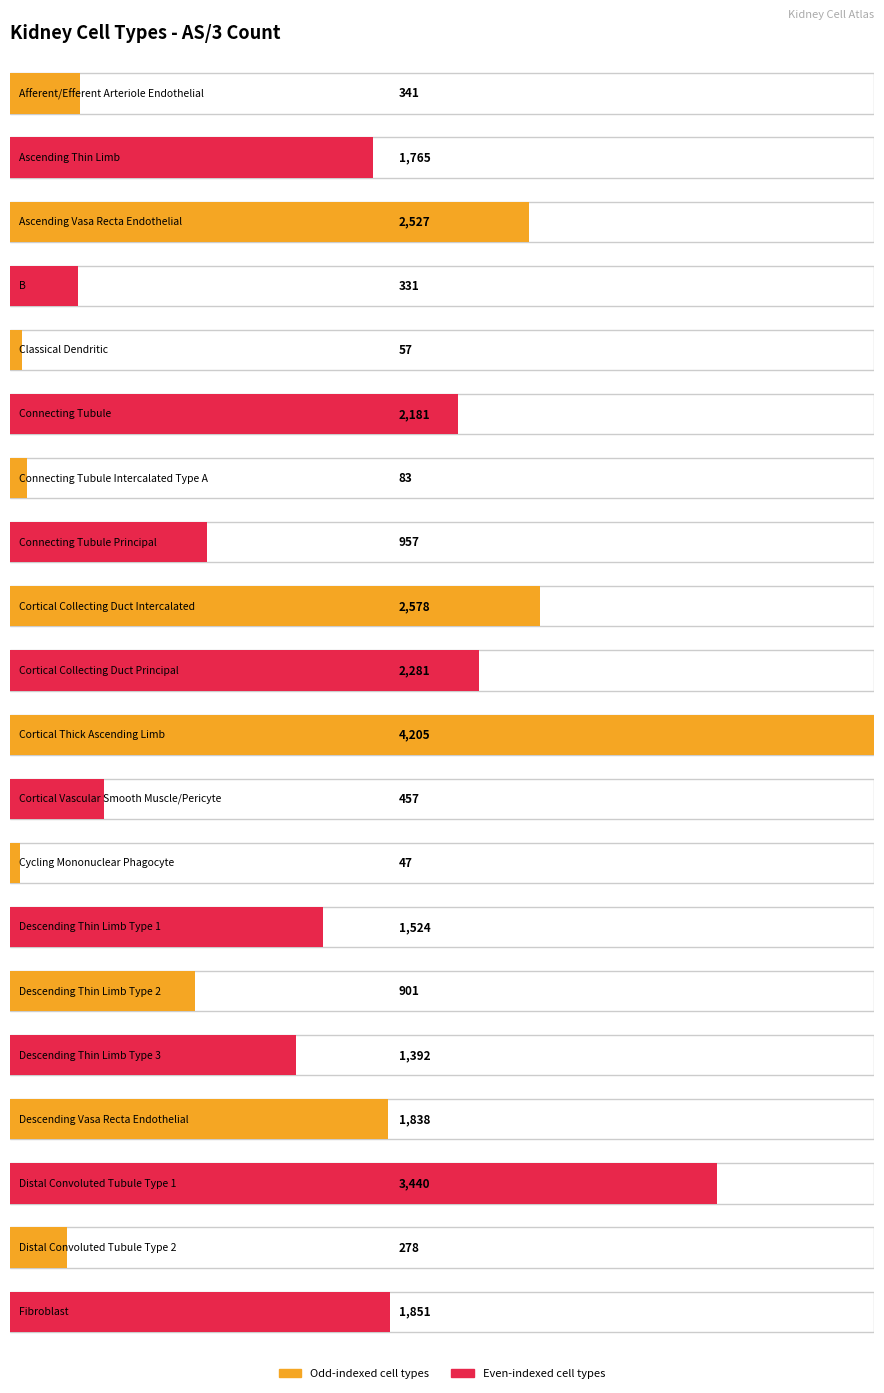

How many bars are there in total?

20